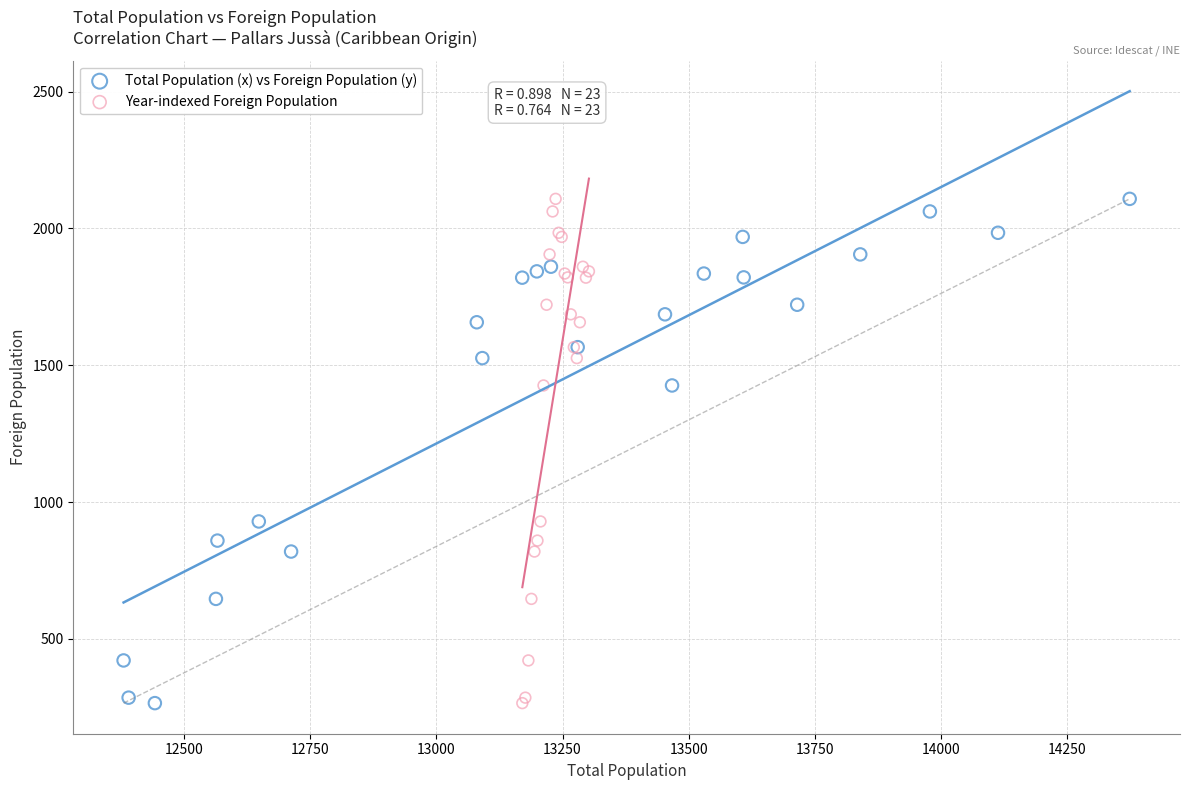

What are all the series names shown in the legend?

Total Population (x) vs Foreign Population (y), Year-indexed Foreign Population